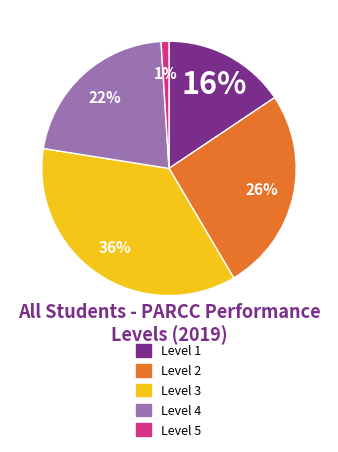

To the nearest percent, what is the difference between the largest and smallest slice percentages?

35%